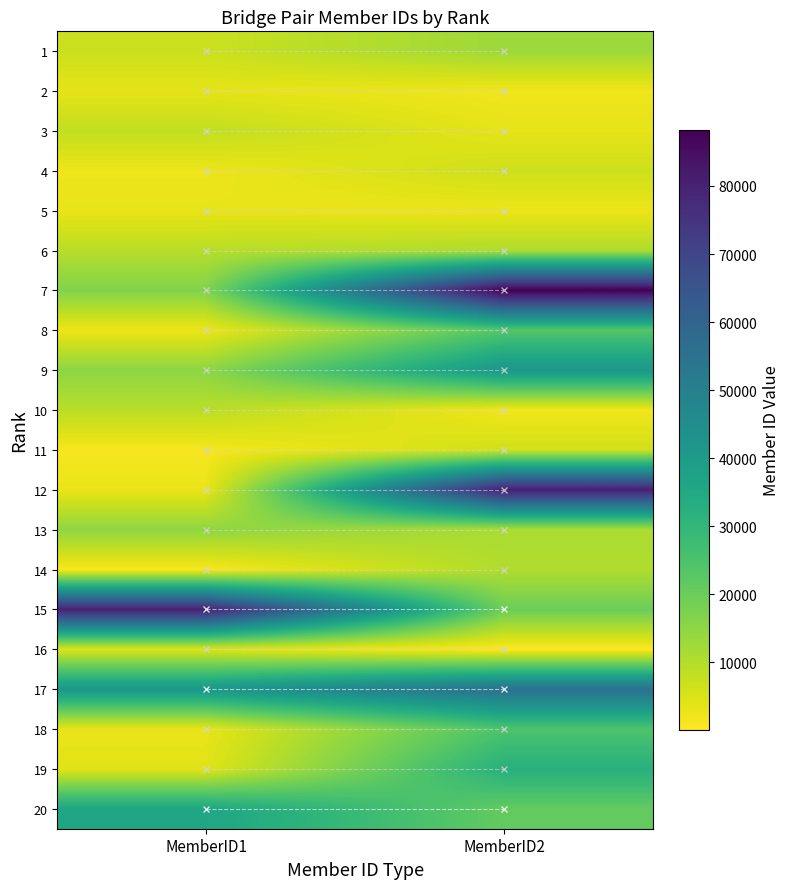

Rank the series by their maximum value, from lowest to highest.

5, 2, 16, 11, 4, 3, 10, 14, 6, 1, 13, 8, 18, 19, 20, 9, 17, 15, 12, 7